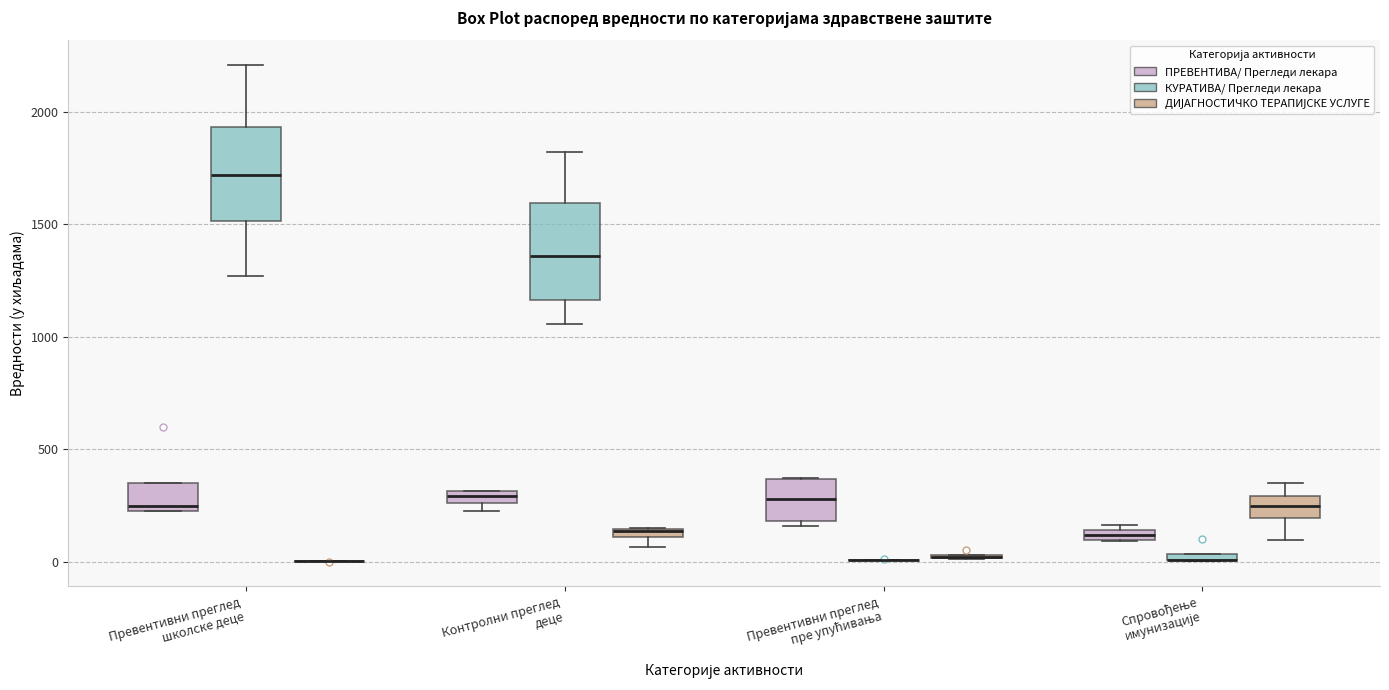

Where does the upper whisker of the box for Спровођење имунизације (ДИЈАГНОСТИЧКО ТЕРАПИЈСКЕ УСЛУГЕ) end on the y-axis? The values are not printed on the chart, so give them approximately, as read against the axis.

350